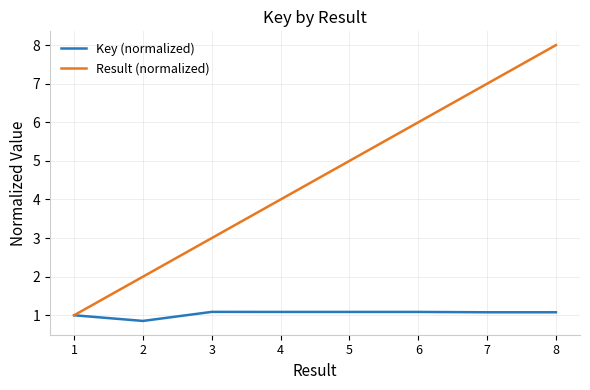

What is the sum of the Result (normalized) values at 6 and 3?

9.0